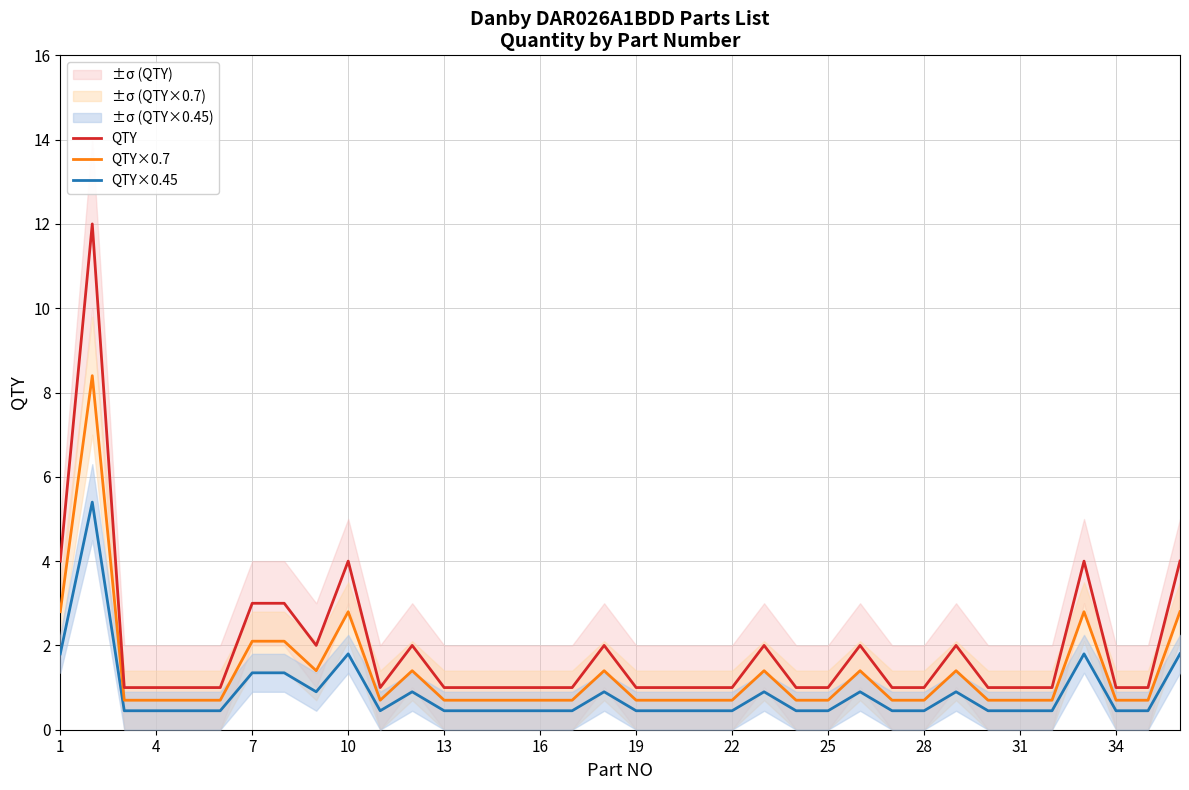

What is the difference between the maximum and minimum values in the QTY×0.45 series?

5.0